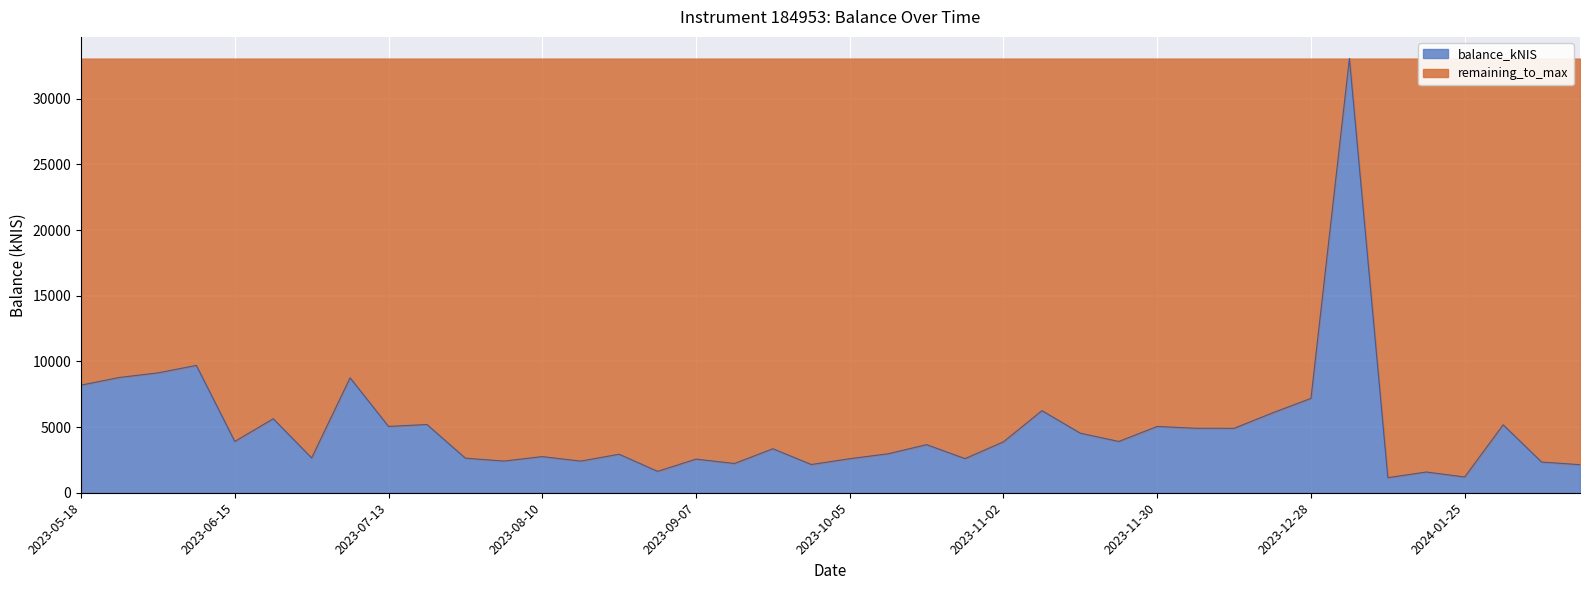

Rank the categories by value from highest to lowest.

2024-01-04, 2023-06-08, 2023-06-01, 2023-05-24, 2023-07-06, 2023-05-18, 2023-12-28, 2023-11-09, 2023-12-21, 2023-06-22, 2023-07-20, 2024-02-01, 2023-07-13, 2023-11-30, 2023-12-07, 2023-12-14, 2023-11-16, 2023-06-15, 2023-11-23, 2023-11-02, 2023-10-19, 2023-09-21, 2023-10-12, 2023-08-24, 2023-08-10, 2023-06-29, 2023-07-26, 2023-10-26, 2023-10-05, 2023-09-07, 2023-08-03, 2023-08-17, 2024-02-08, 2023-09-14, 2023-09-28, 2024-02-15, 2023-08-31, 2024-01-18, 2024-01-25, 2024-01-11